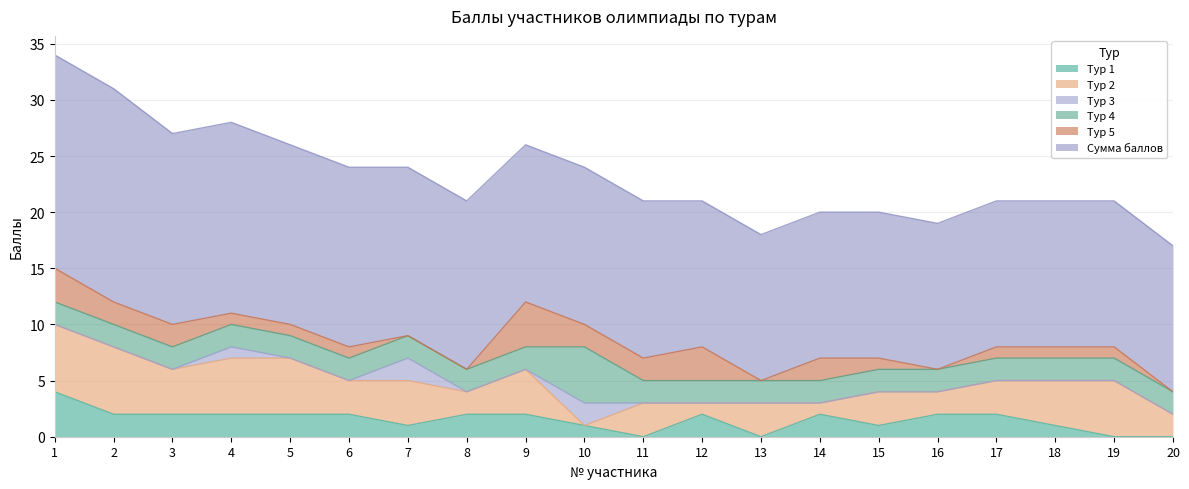

Is the value of Тур 2 at 16 greater than the value of Тур 5 at 15?

Yes